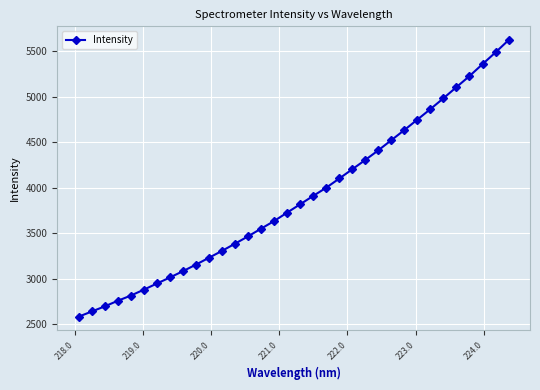

What is the smallest value displayed?

2582.2